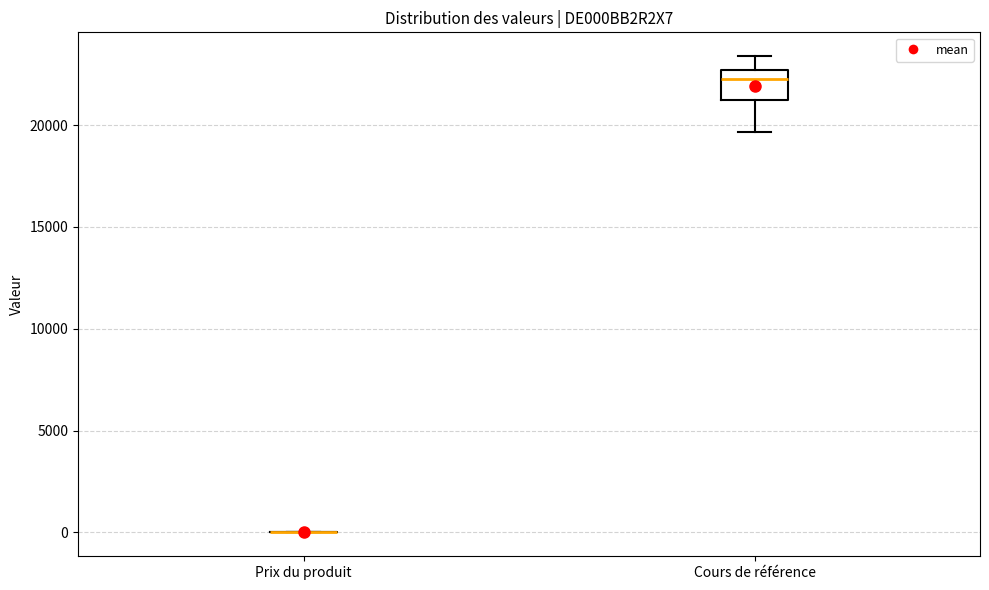

Comparing the boxes themselves (not the whiskers), which one is the tallest?

Cours de référence